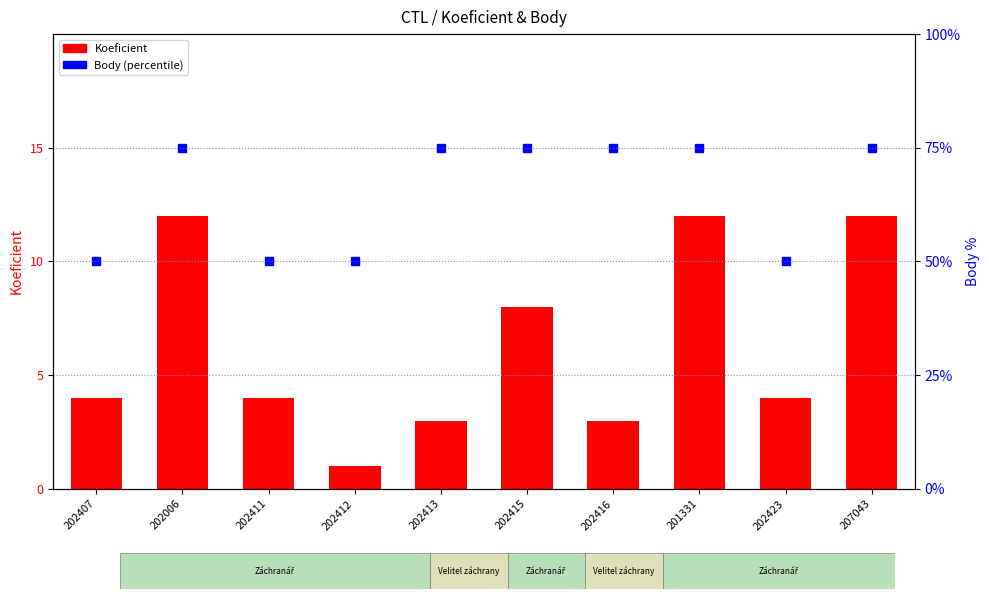

At which category is the sum across all series the highest?

202006